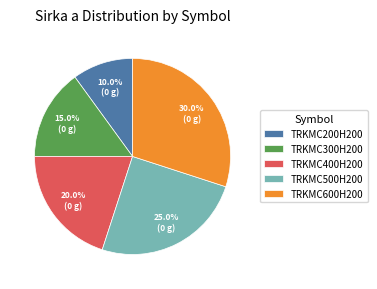

How many slices are in this pie chart?

5